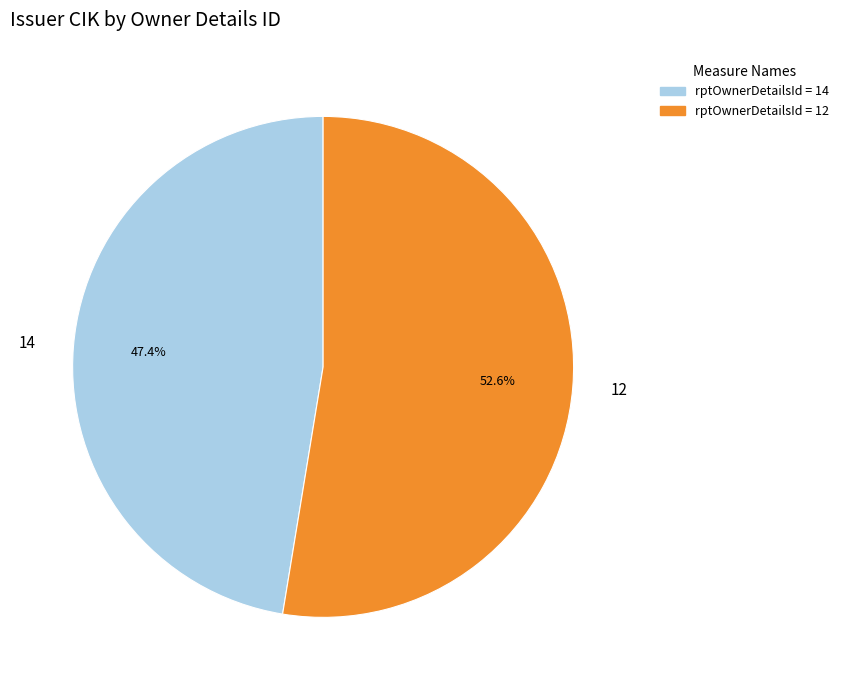

What percentage is the 14 slice, to the nearest percent?

47%